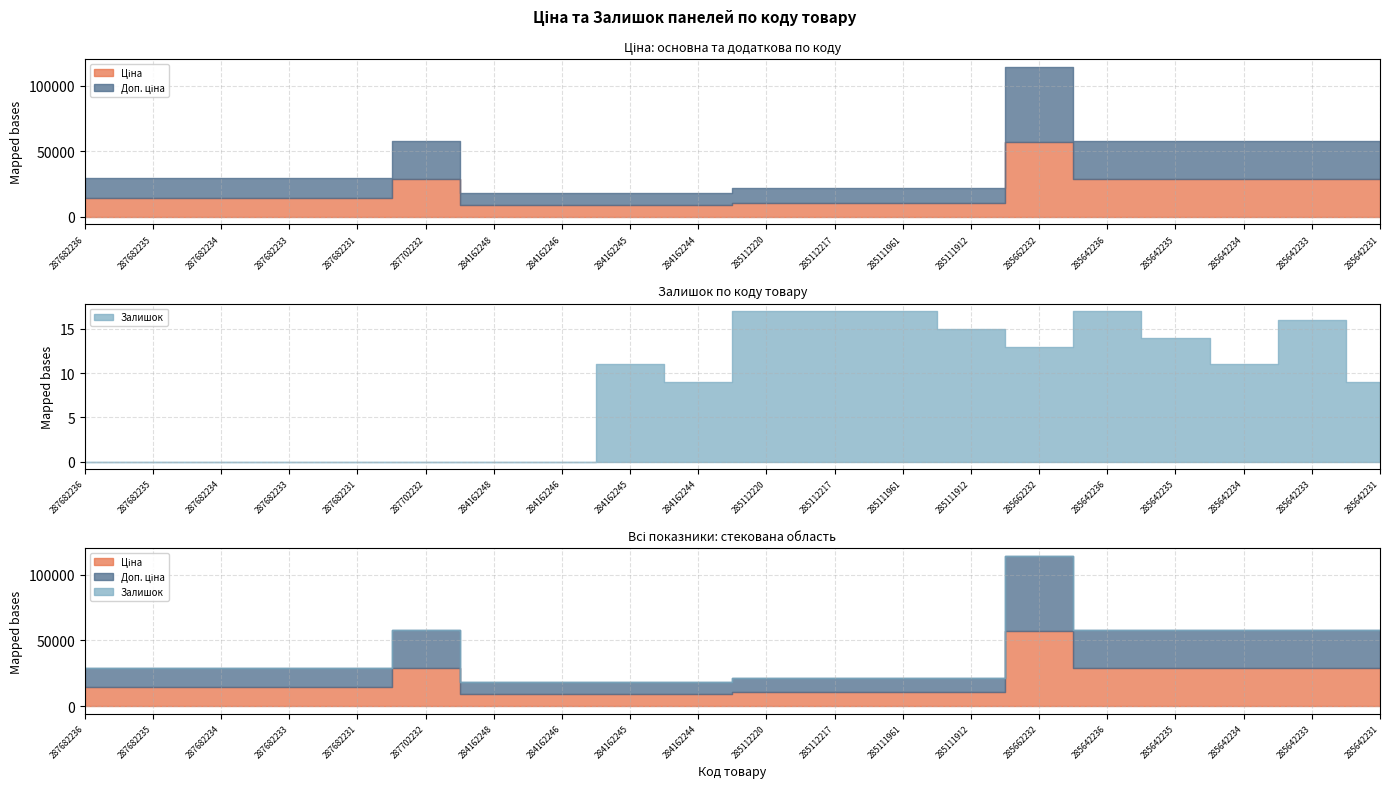

What is the difference between the second highest and minimum values in the Залишок series?

17.0